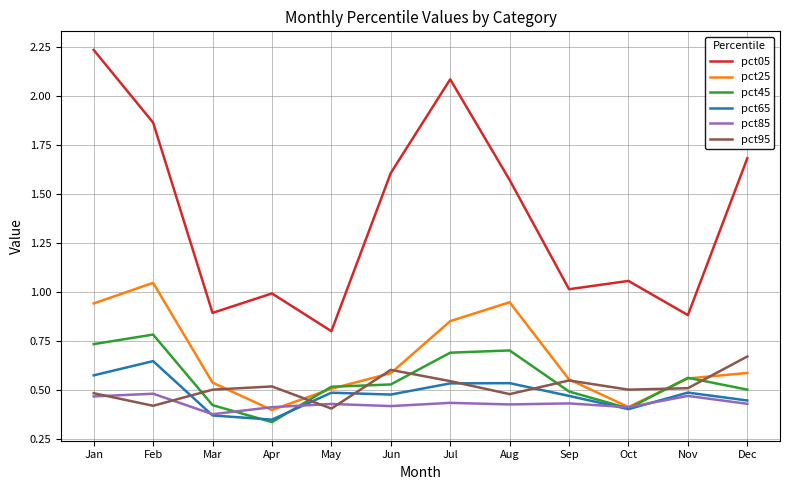

True or false: pct25 and pct05 cross at least once.

False